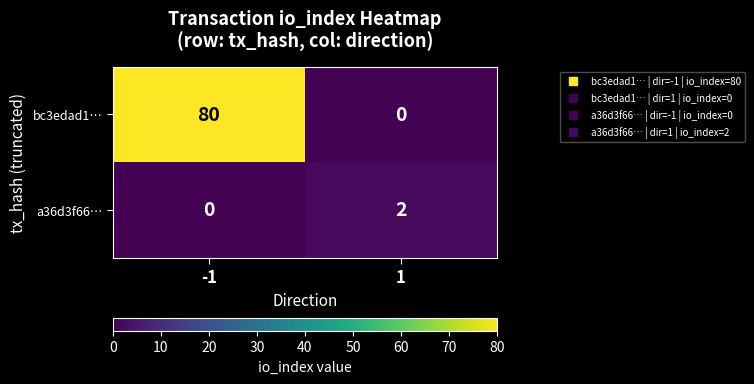

Reading right to left, extract all data points from this chart.

bc3edad1…: 0	80
a36d3f66…: 2	0